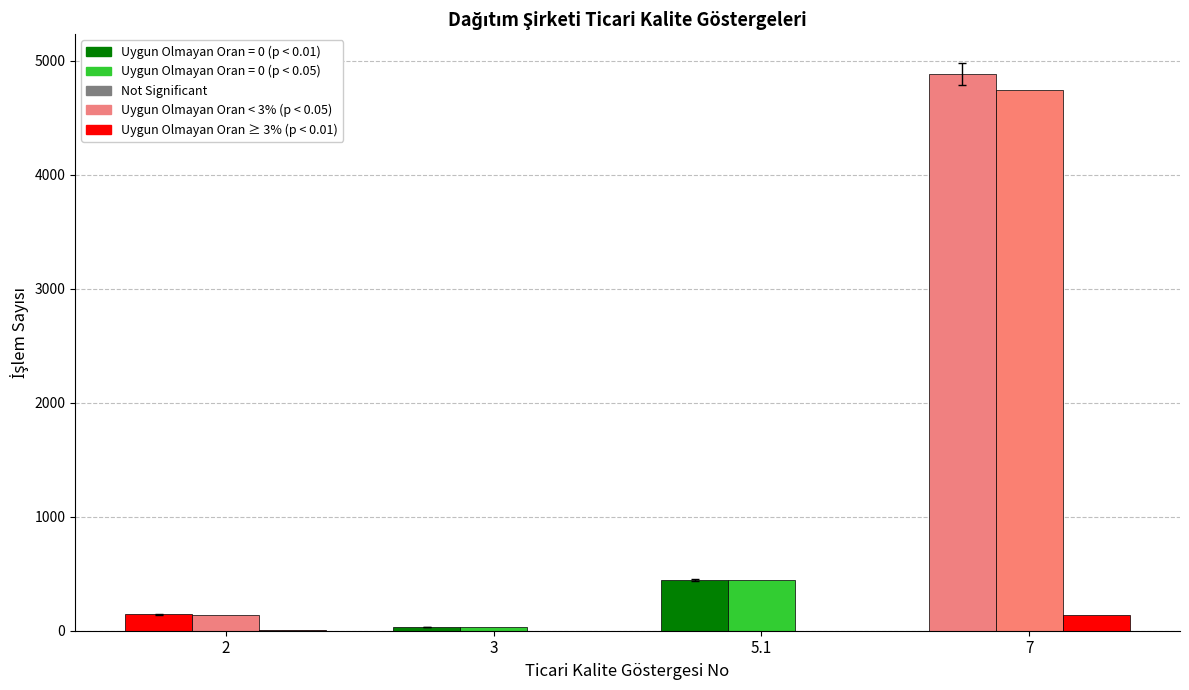

How many groups of bars are there?

4